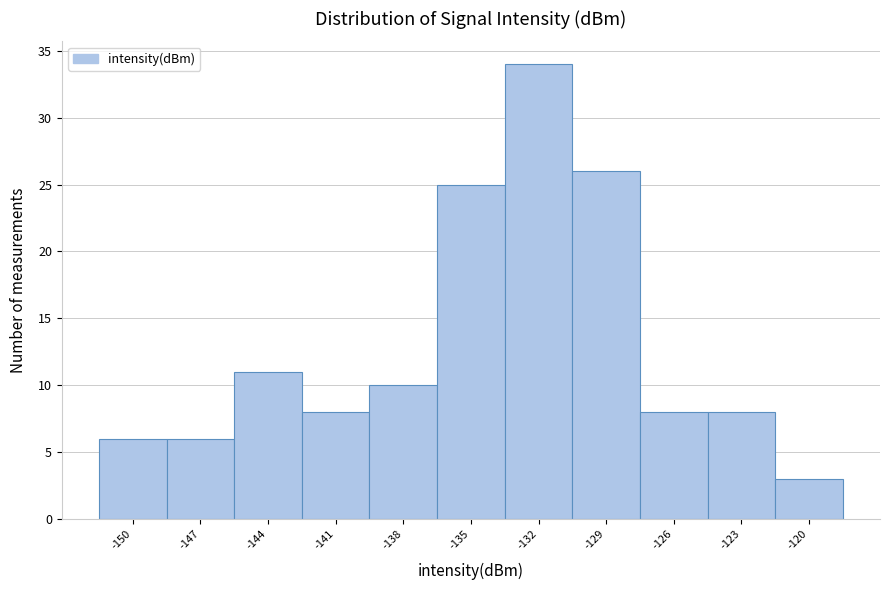

Reading left to right, transcribe all the data shown in this chart.

6	6	11	8	10	25	34	26	8	8	3